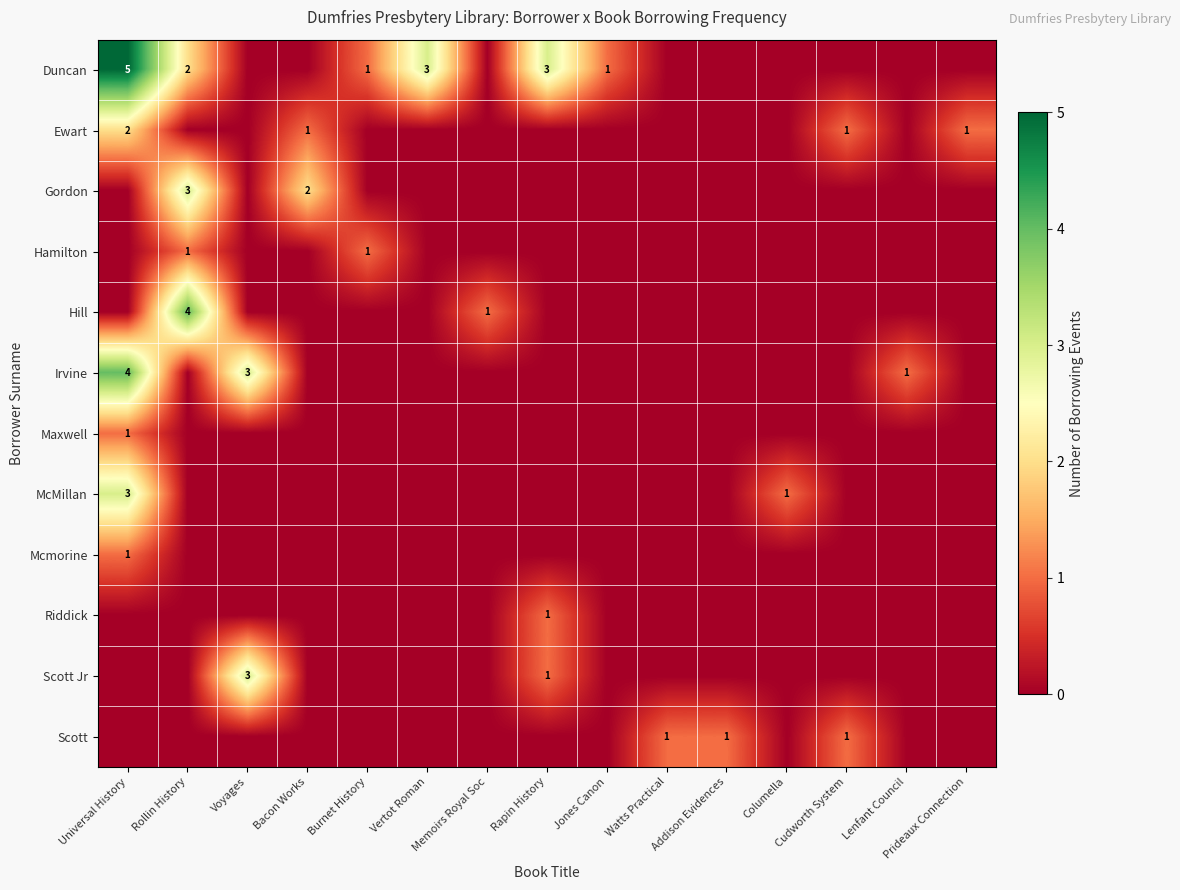

Which series has the widest spread of values?

Duncan